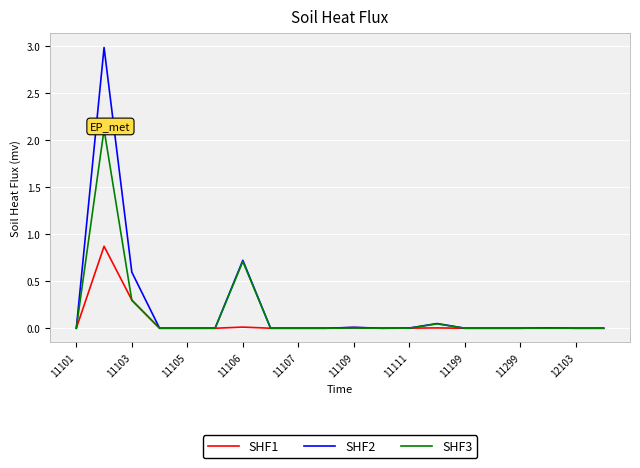

List the series in order of their peak value, highest first.

SHF2, SHF3, SHF1